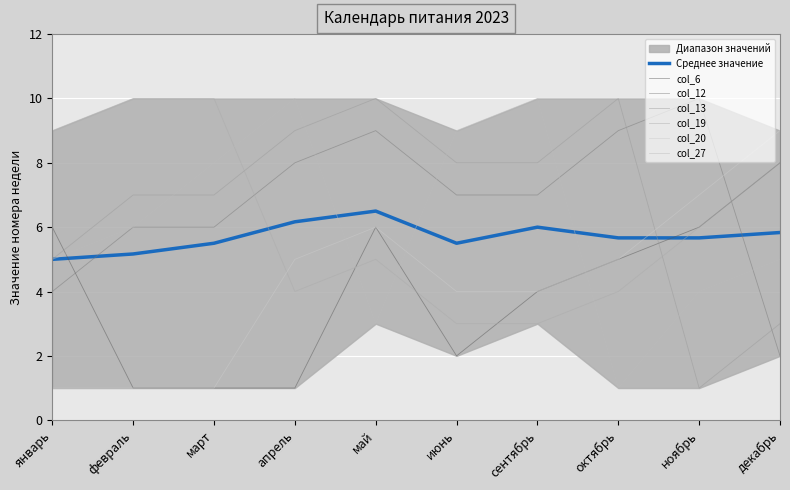

Which series has the largest total across all categories?

col_12